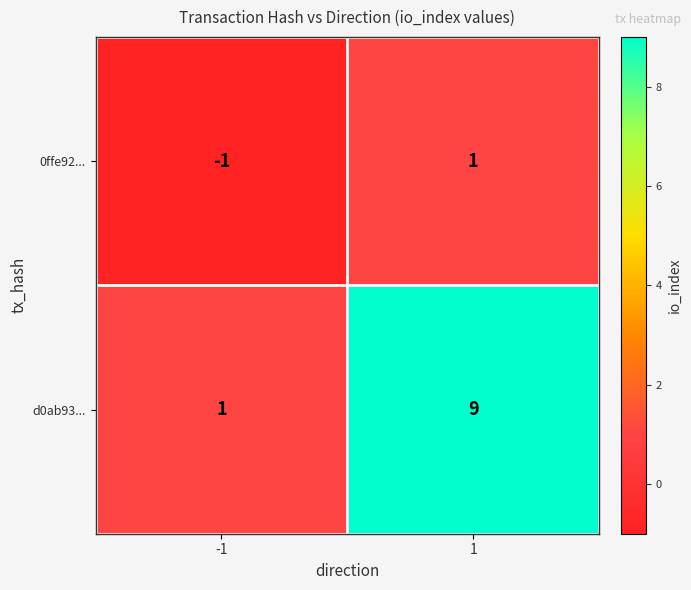

Is it true that d0ab93... equals 14 at 1?

False